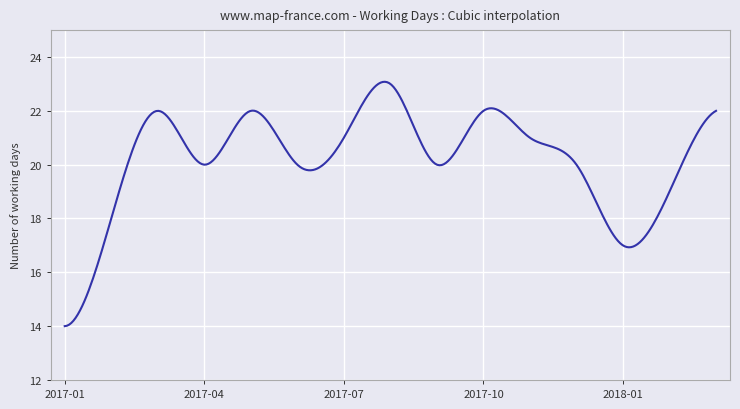

What is the maximum value shown in the chart?

23.1